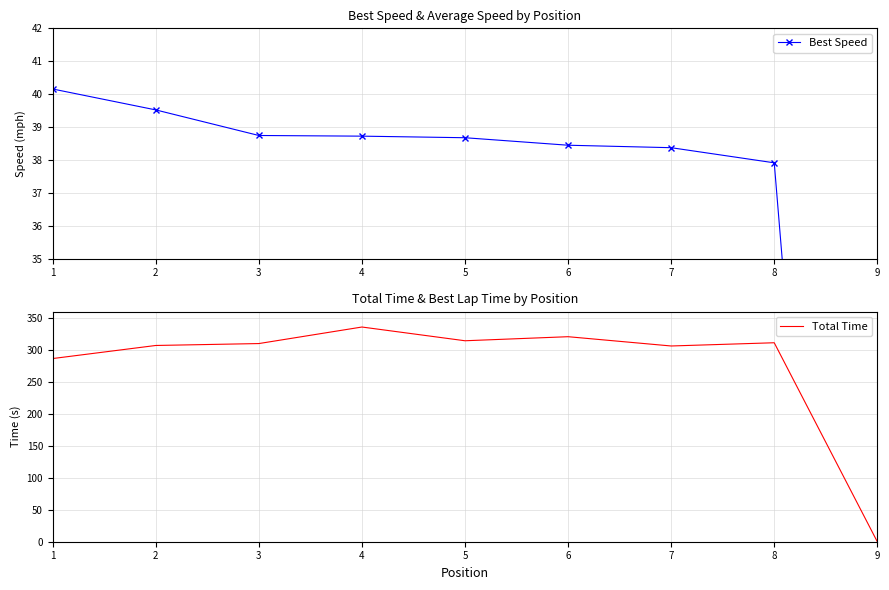

Which category has the lowest value across all series?

9